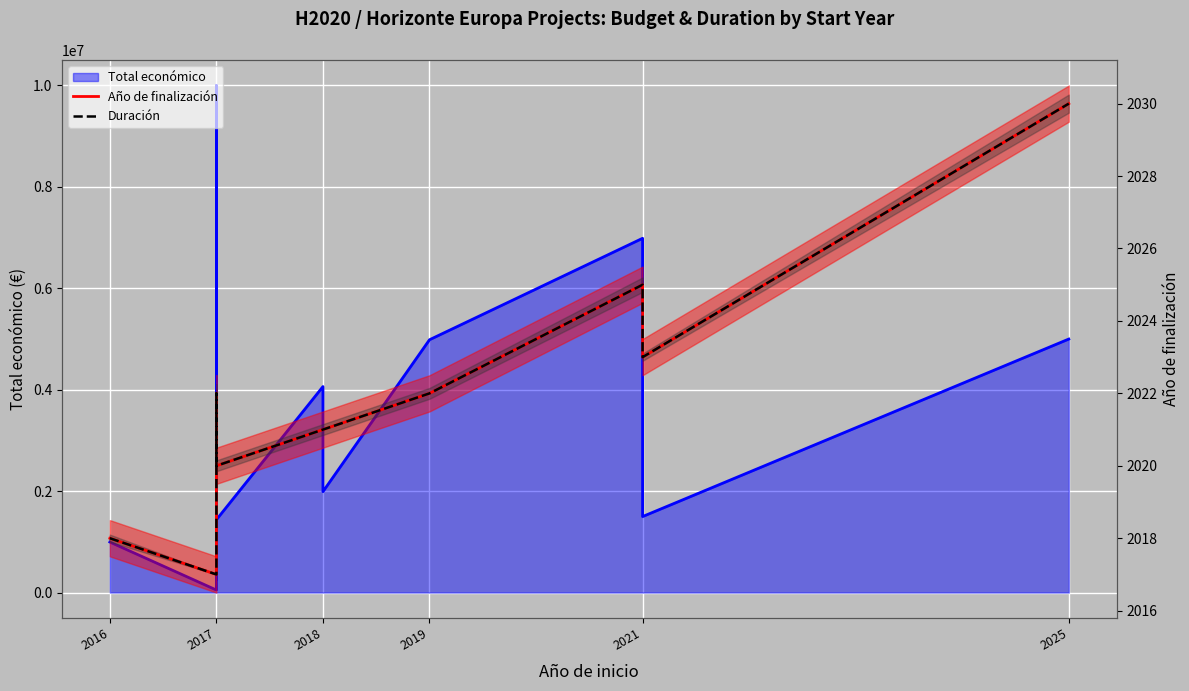

Rank the series at 2018 from highest to lowest value.

Total económico (line), Año de finalización, Duración